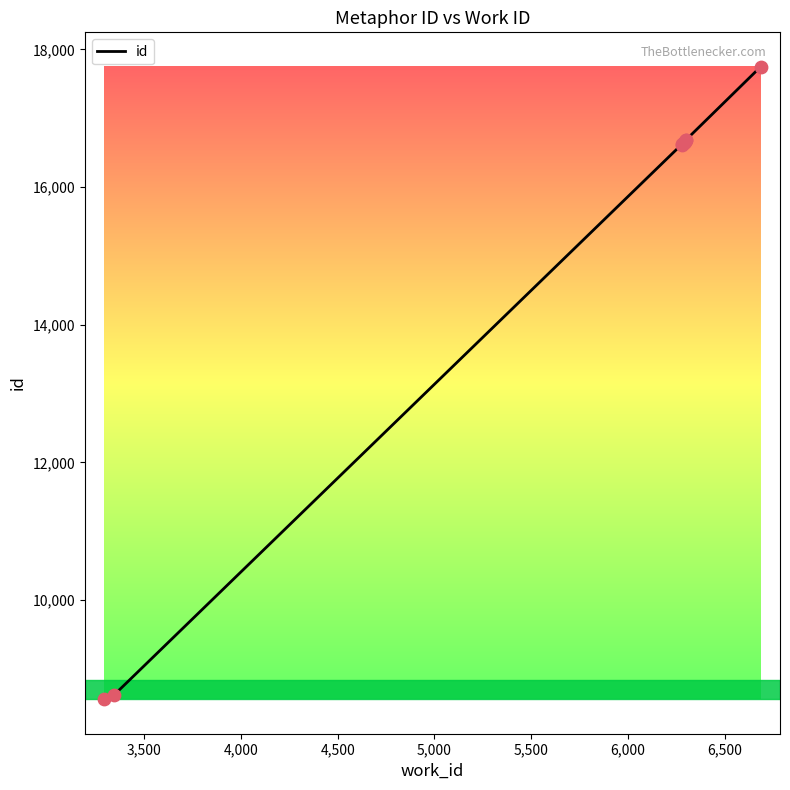

Between 5,000 and 4,000, which is larger?

5,000